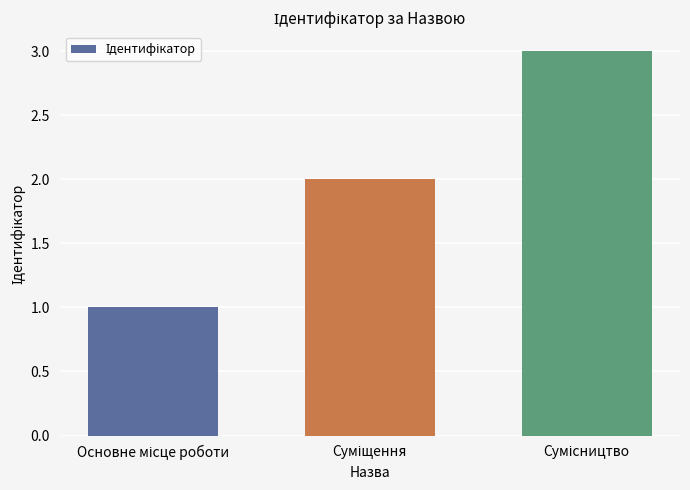

What is the value of the 1st bar from the left?

1